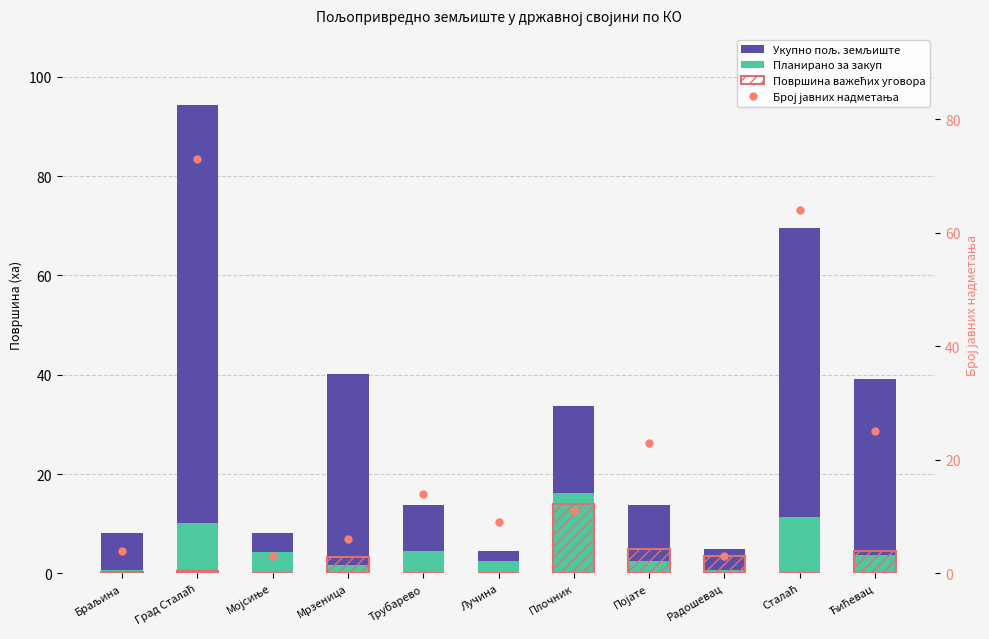

Is the value of Број јавних надметања at Плочник greater than the value of Планирано за закуп at Браљина?

Yes